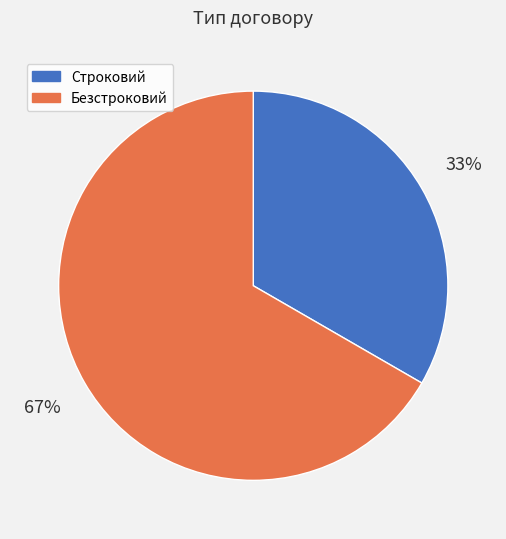

How many segments does this pie chart have?

2